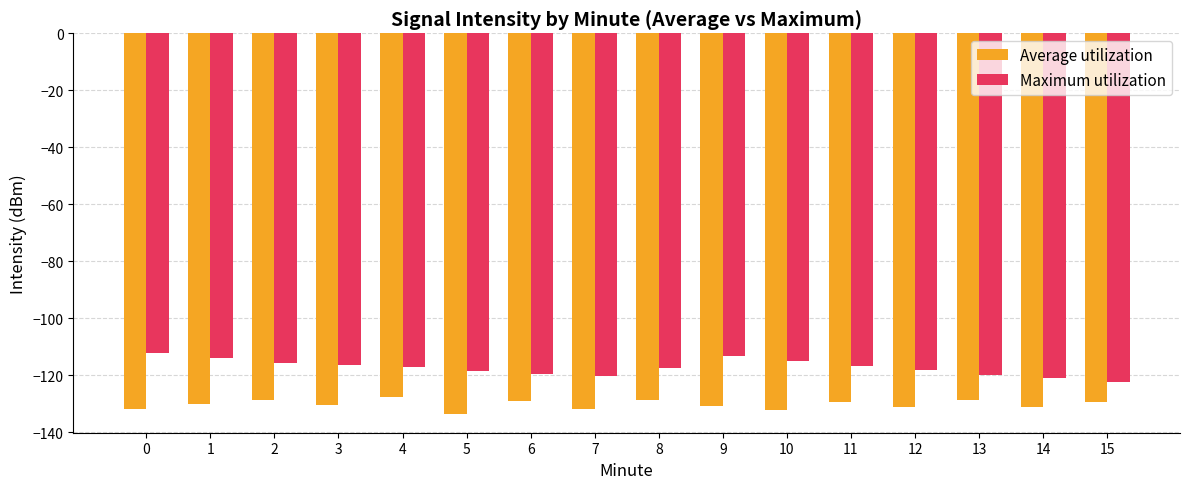

What is the difference between the highest and lowest values at 6?

9.6